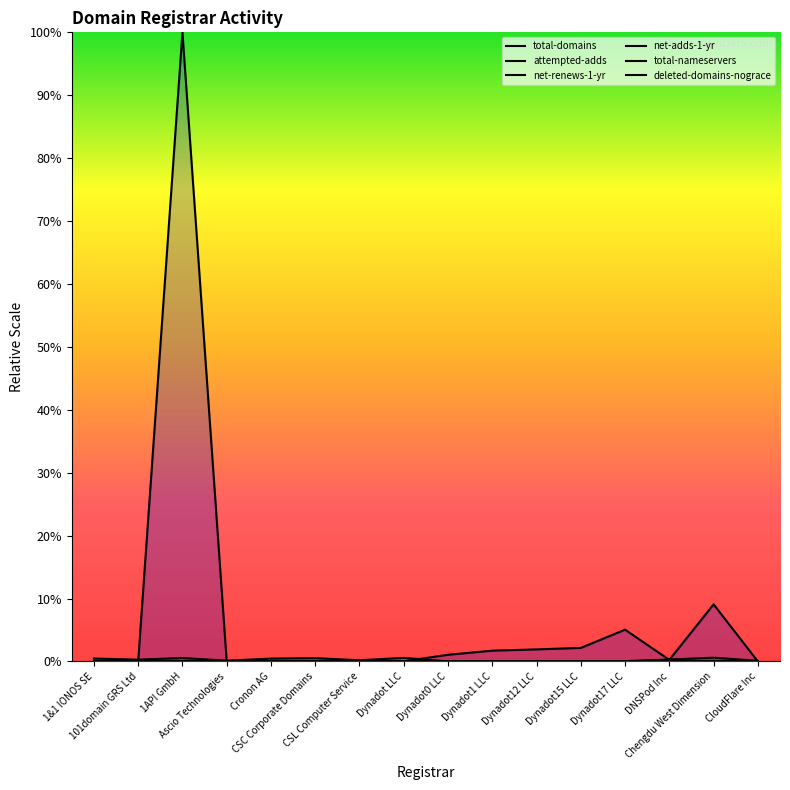

Where is net-renews-1-yr nearest to the value 0?

Dynadot0 LLC